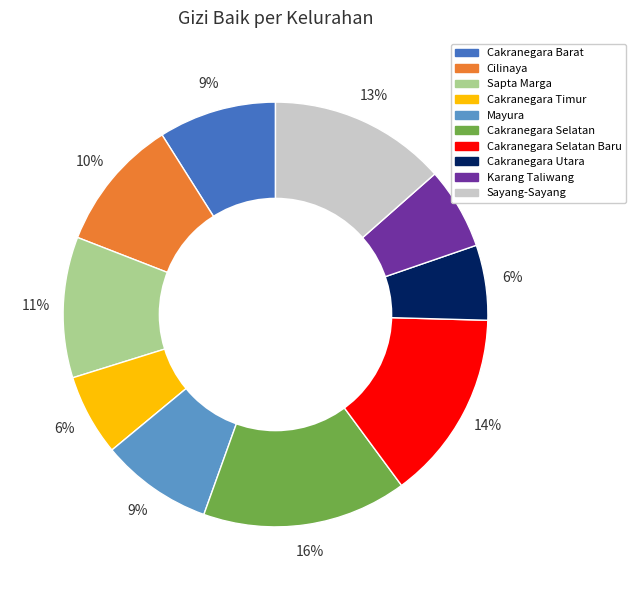

How many slices are in this pie chart?

10